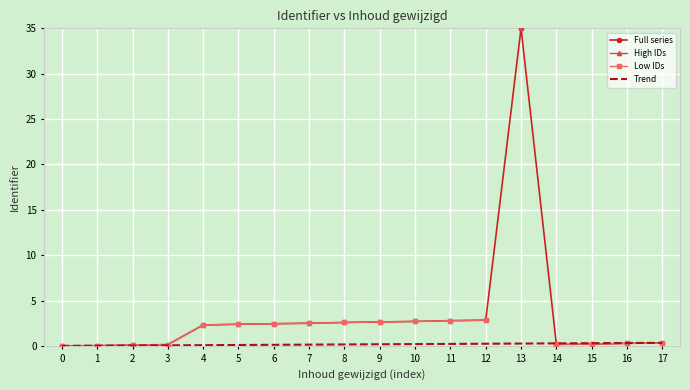

Rank the categories by Low IDs value from highest to lowest.

17, 16, 15, 12, 13, 14, 11, 10, 9, 8, 7, 6, 5, 4, 3, 2, 1, 0